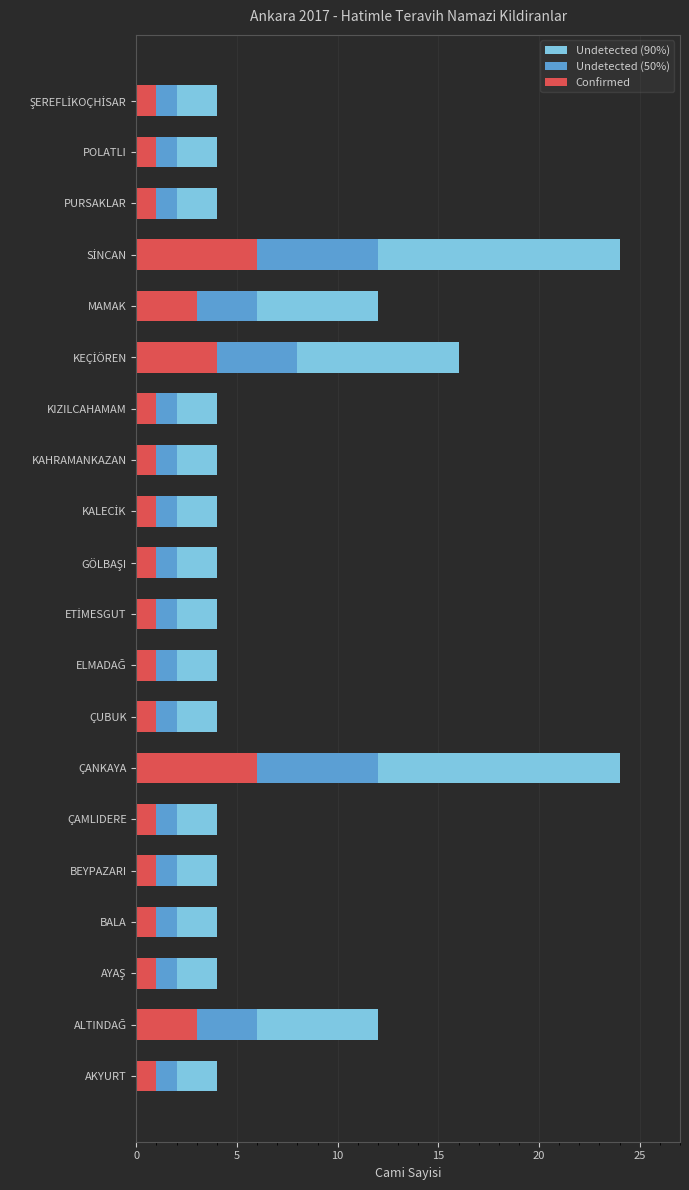

At ETİMESGUT, list the series in order from largest to smallest.

Undetected (90%), Undetected (50%), Confirmed